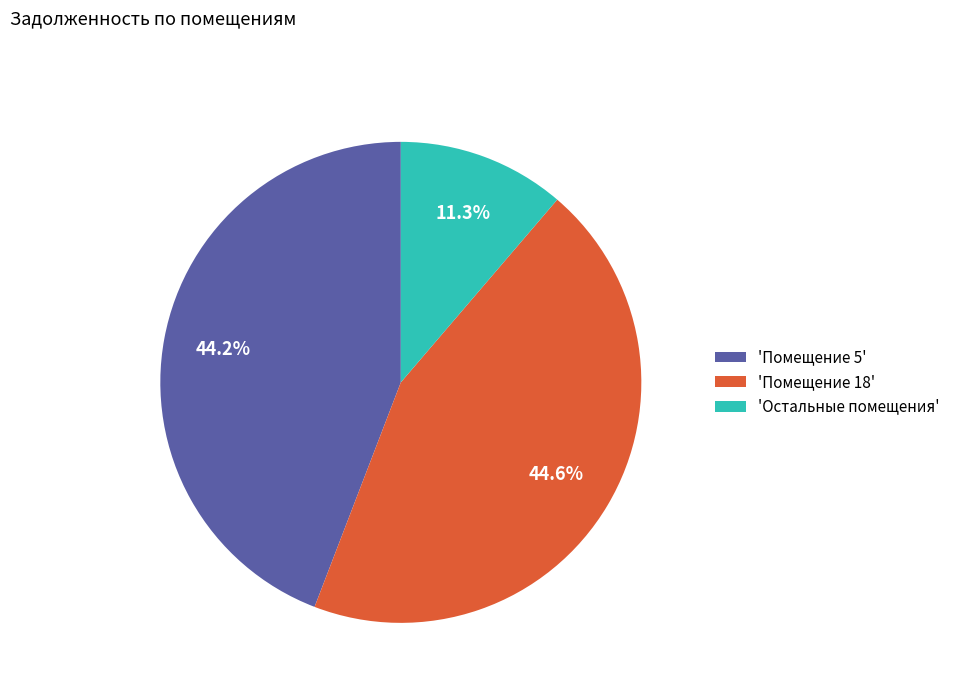

Approximately how many times larger is the value at 'Помещение 5' compared to 'Помещение 18'?

1.0